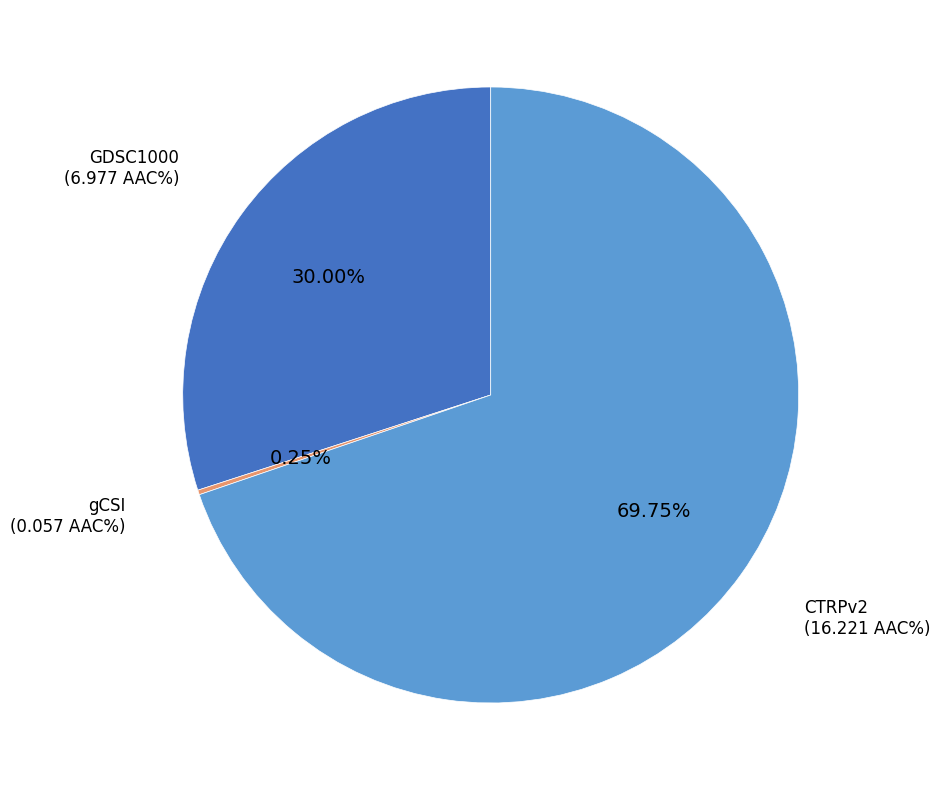

Combined, do GDSC1000 and CTRPv2 account for over 50%?

Yes